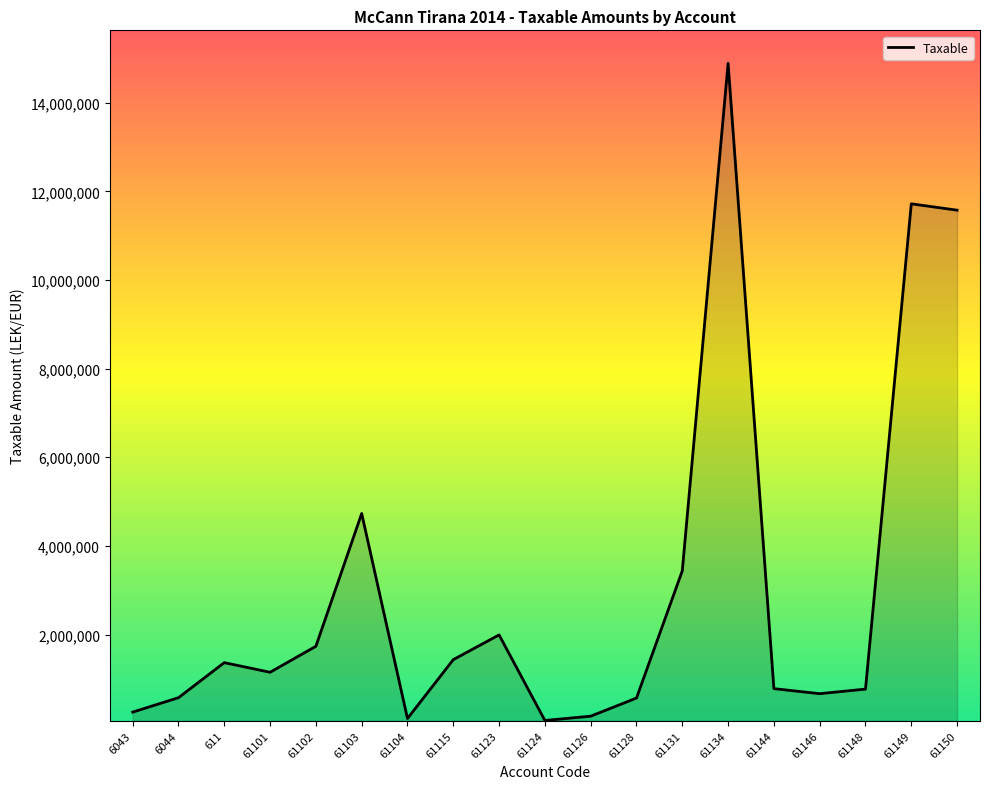

What is the maximum value shown in the chart?

14887859.8